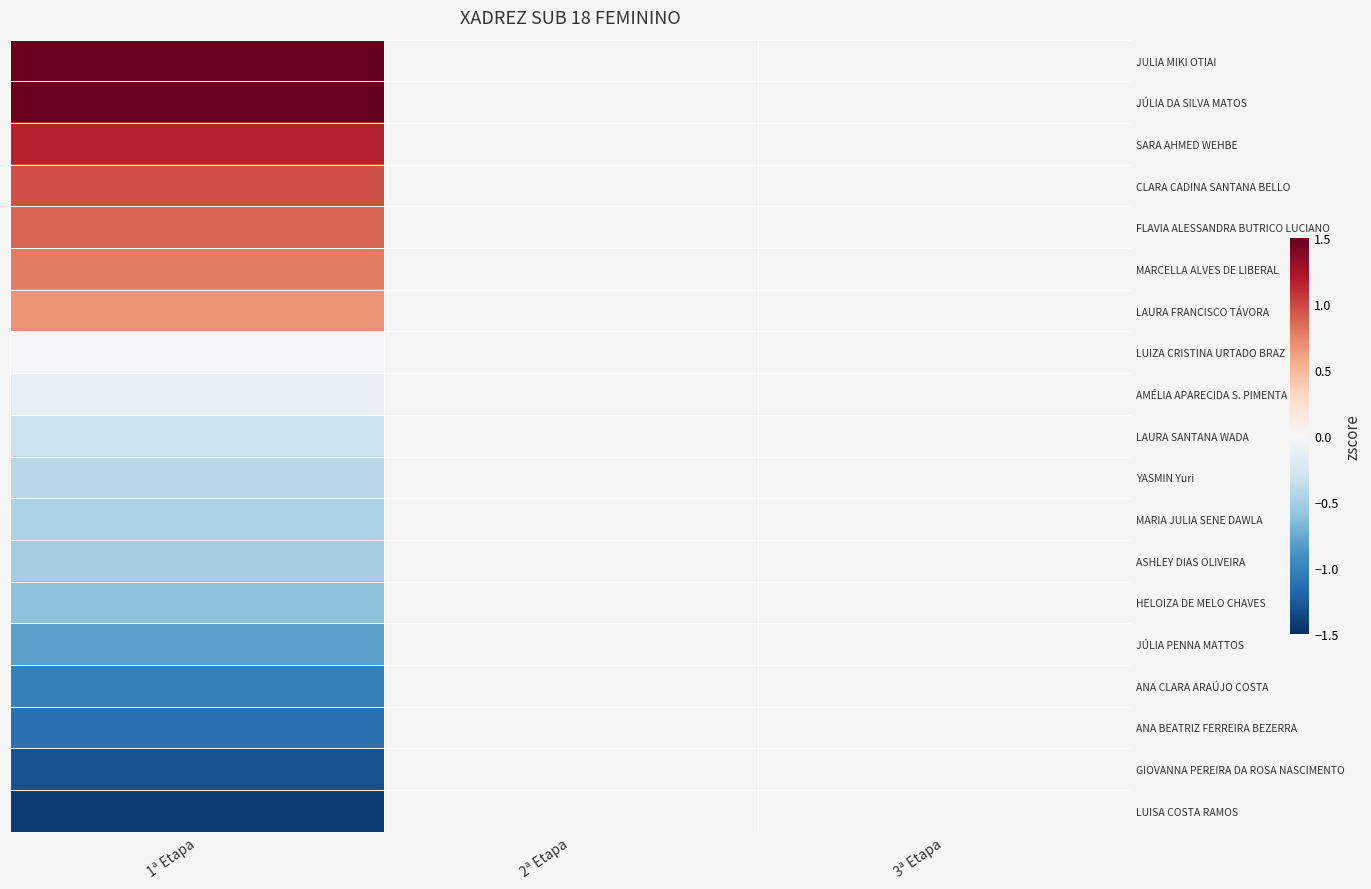

At how many categories does at least one series exceed 0?

1